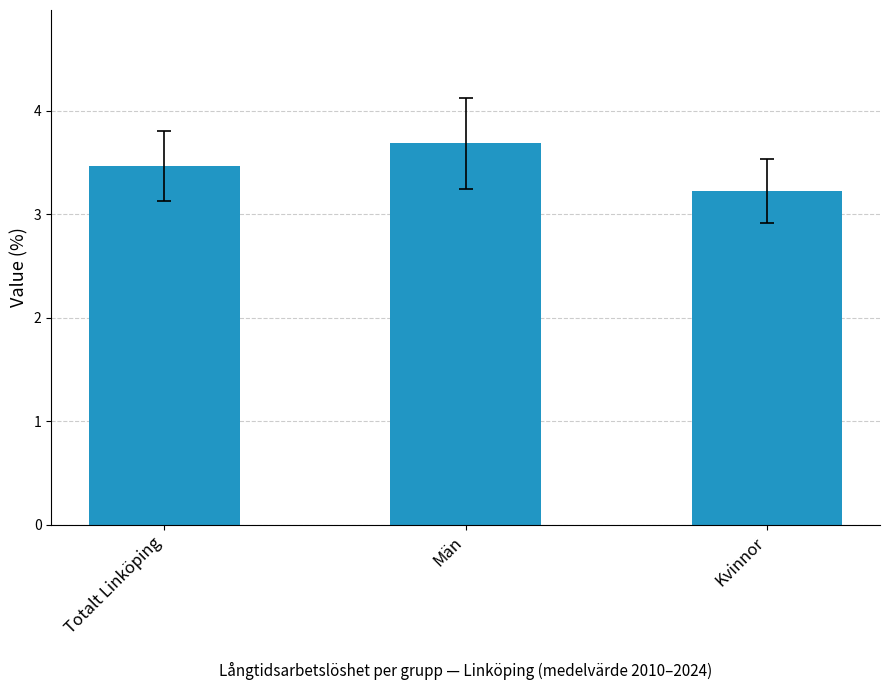

Rank the categories by value from lowest to highest.

Kvinnor, Totalt Linköping, Män